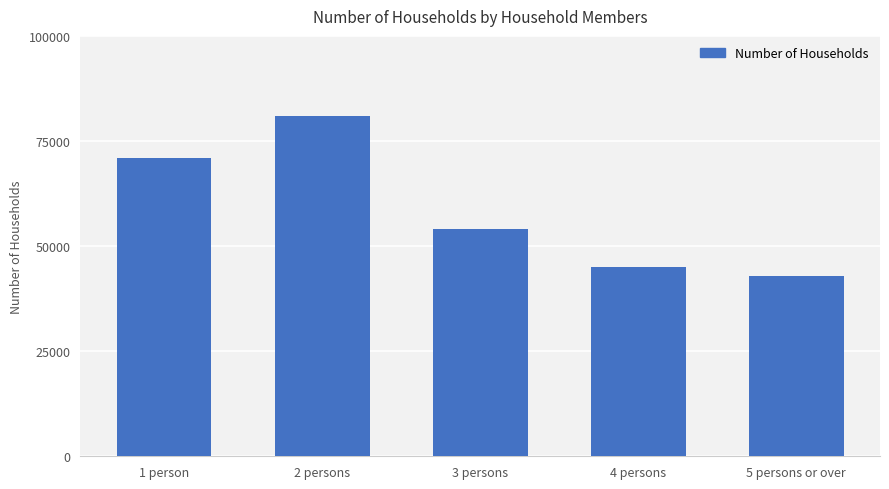

How many bars are there in total?

5